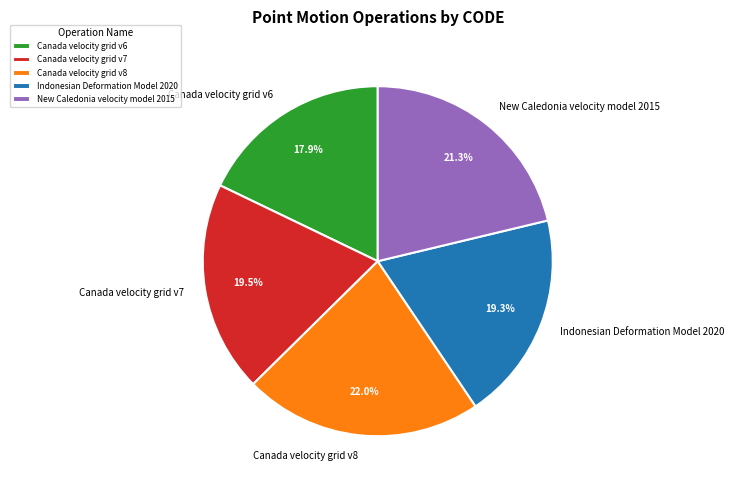

How much of the chart is everything except New Caledonia velocity model 2015?

78.7%